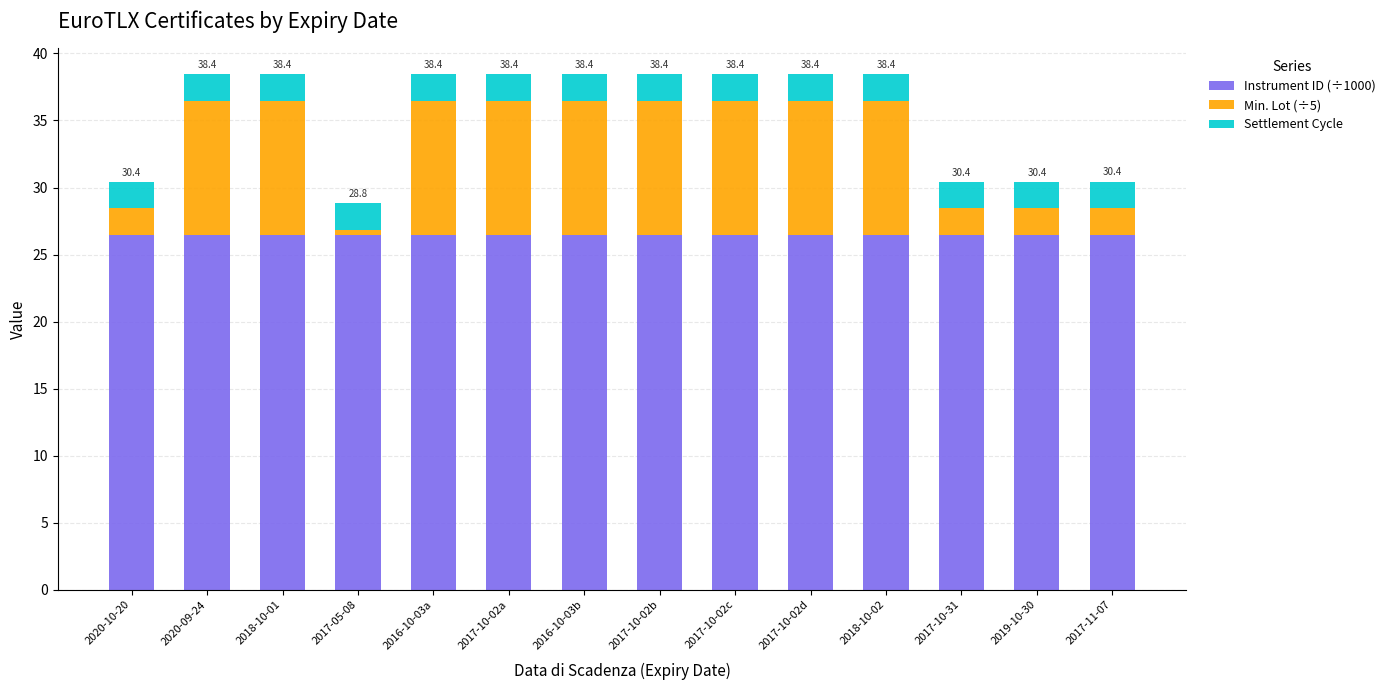

What is the total value across all series at 2016-10-03b?

38.4